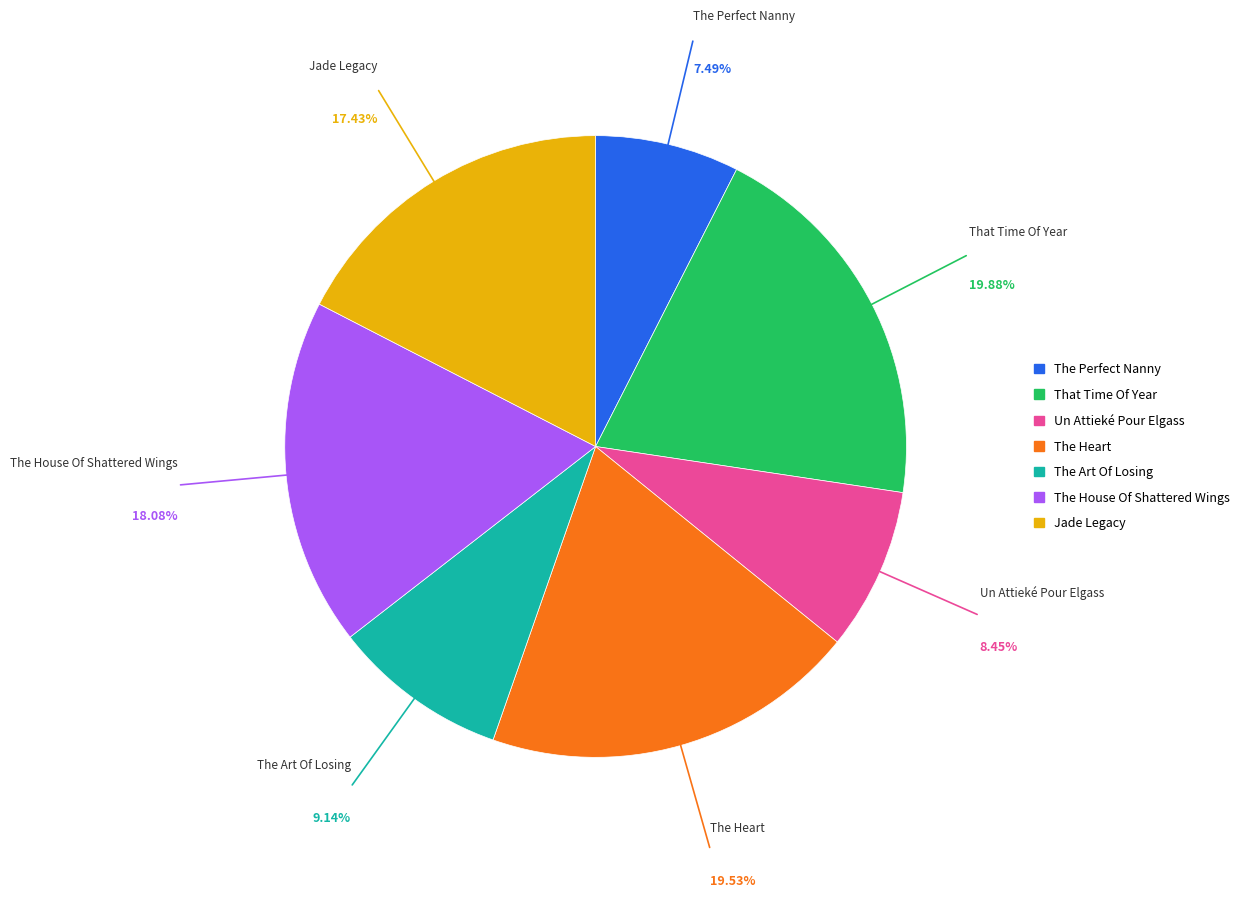

How many slices are in this pie chart?

7